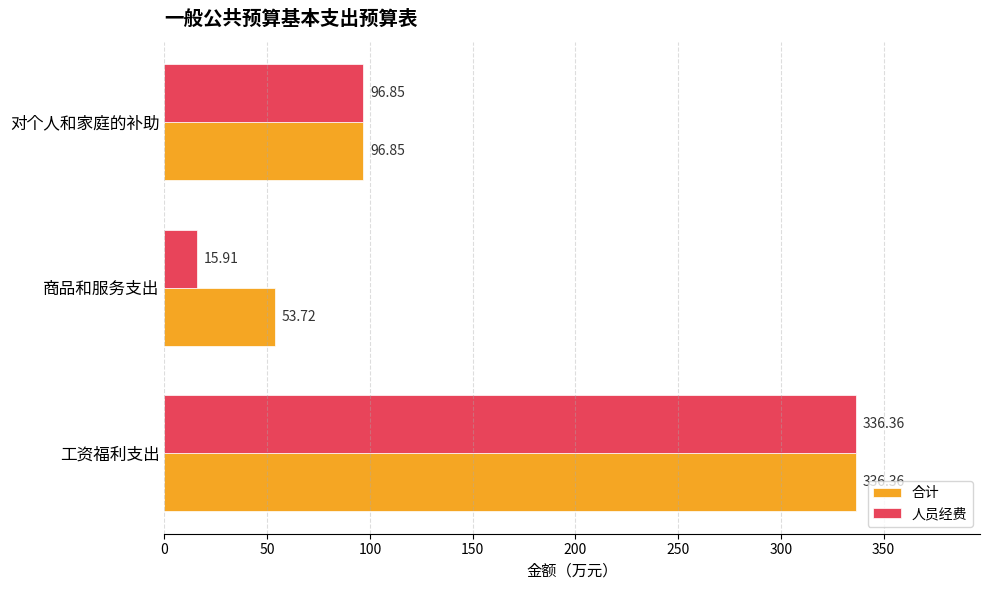

Between 商品和服务支出 and 对个人和家庭的补助, which series saw the biggest shift?

人员经费